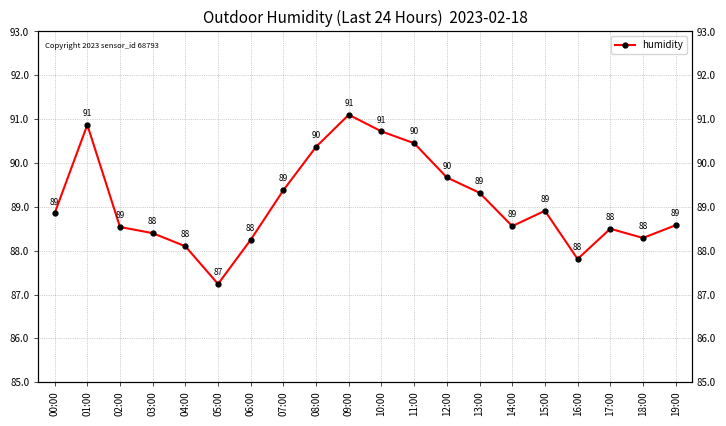

How many interior local peaks (higher than both neighbors) does the data have?

4